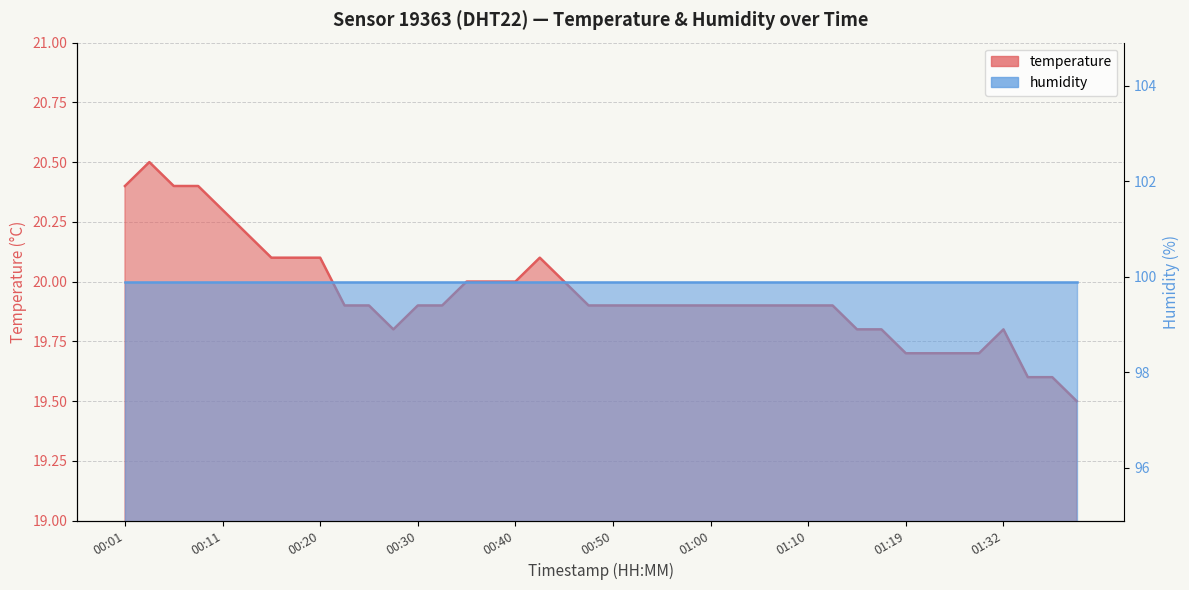

How many categories are shown in the chart?

40